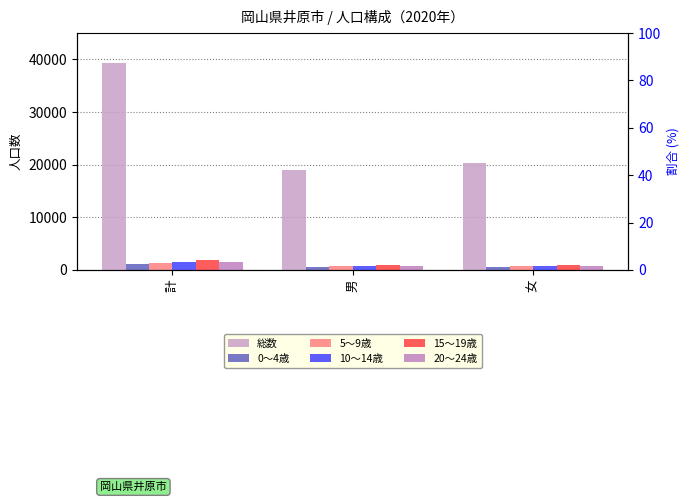

What value does the 20～24歳 series have at 計?

1582